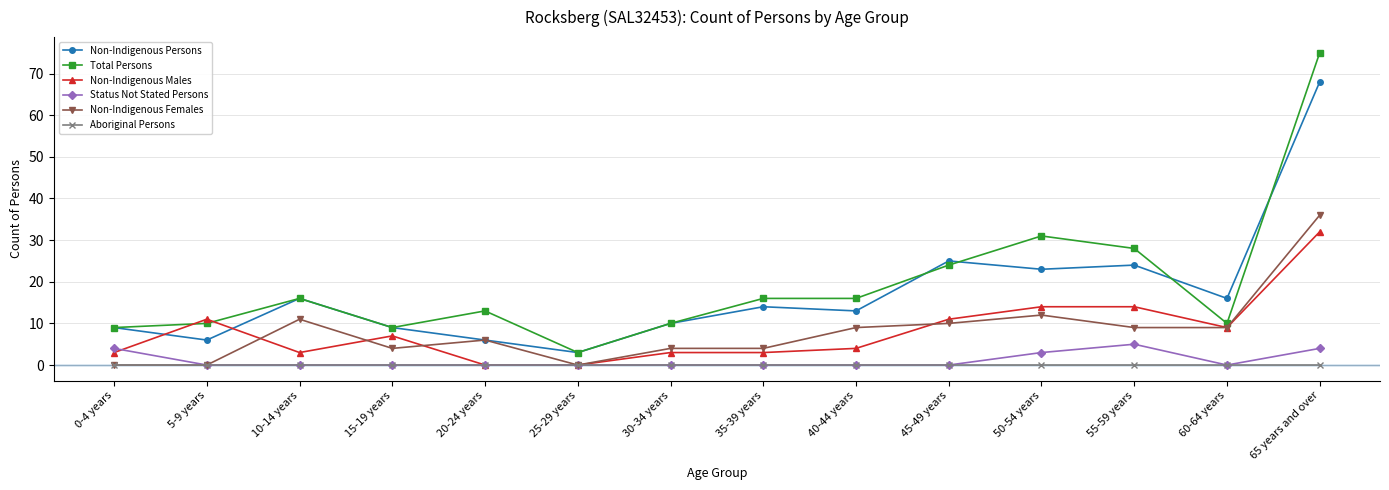

At which category does the chart reach its peak across all series?

65 years and over